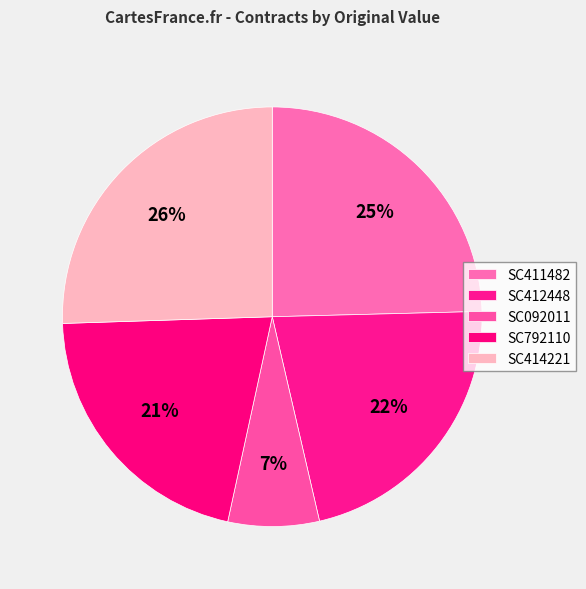

Is SC414221 the majority of the pie?

No